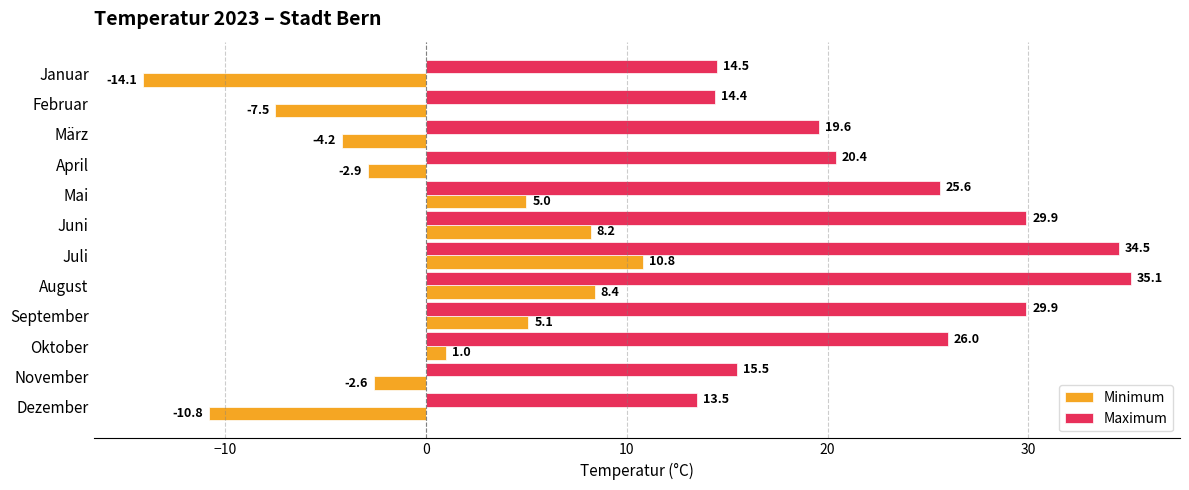

Which series has the largest range (max minus min)?

Minimum